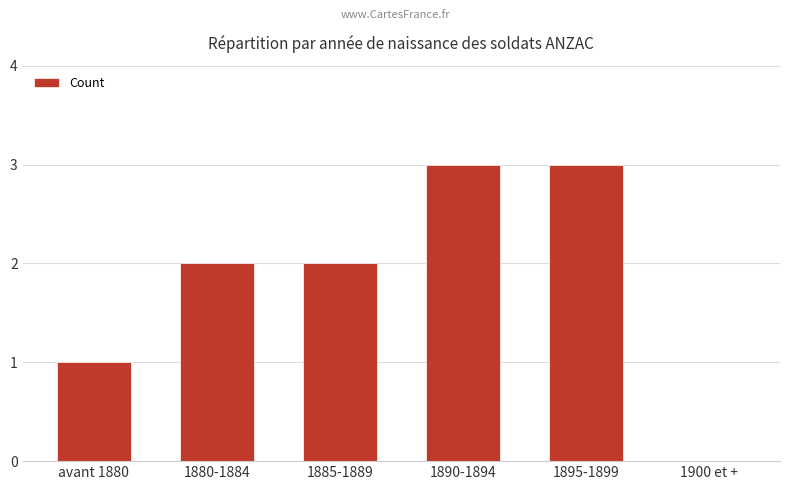

What is the sum of the values at 1890-1894 and 1880-1884?

5